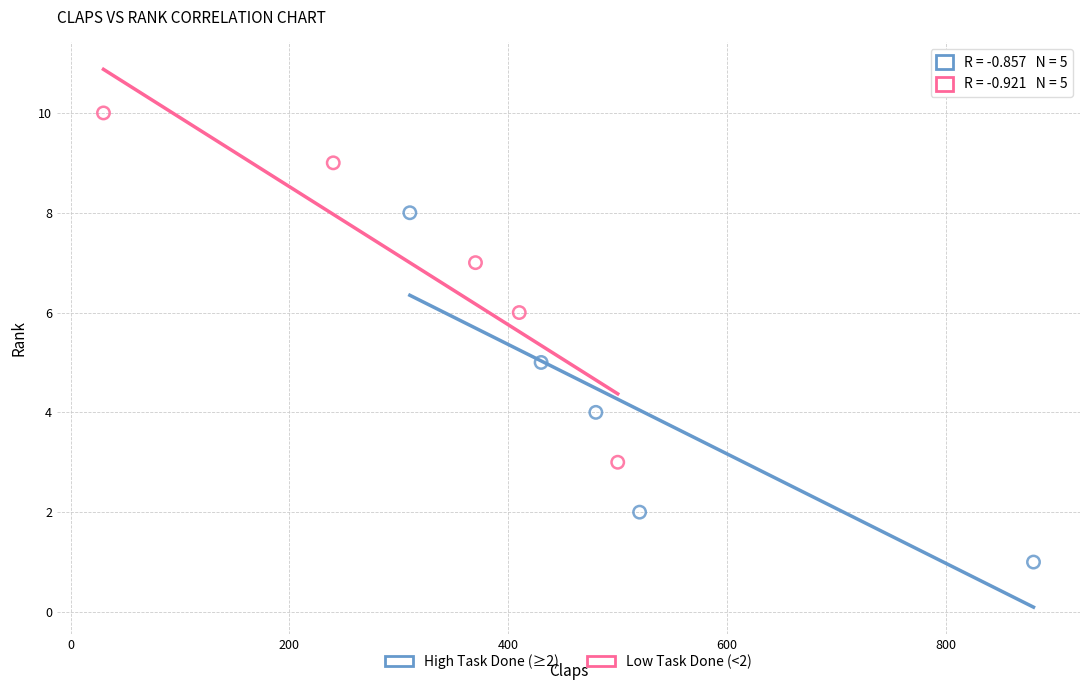

Which series contains the highest Y value?

Low Task Done (<2)